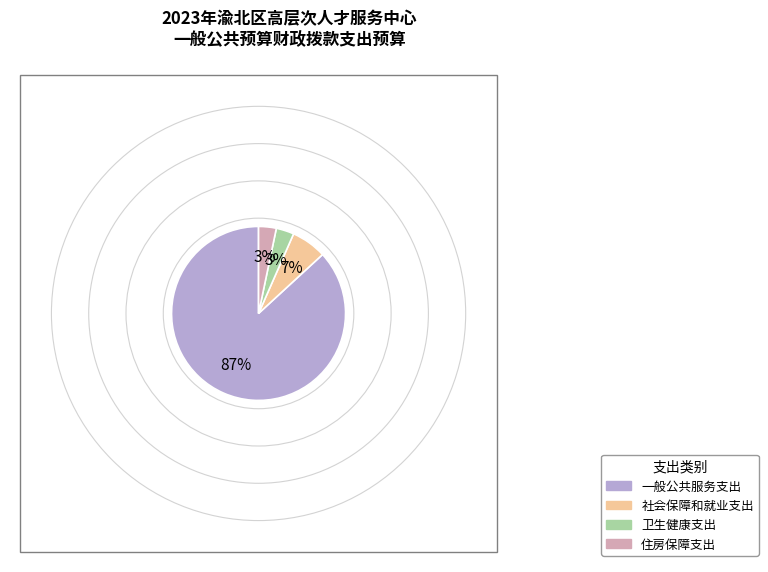

To the nearest percent, what is the difference between the largest and smallest slice percentages?

84%